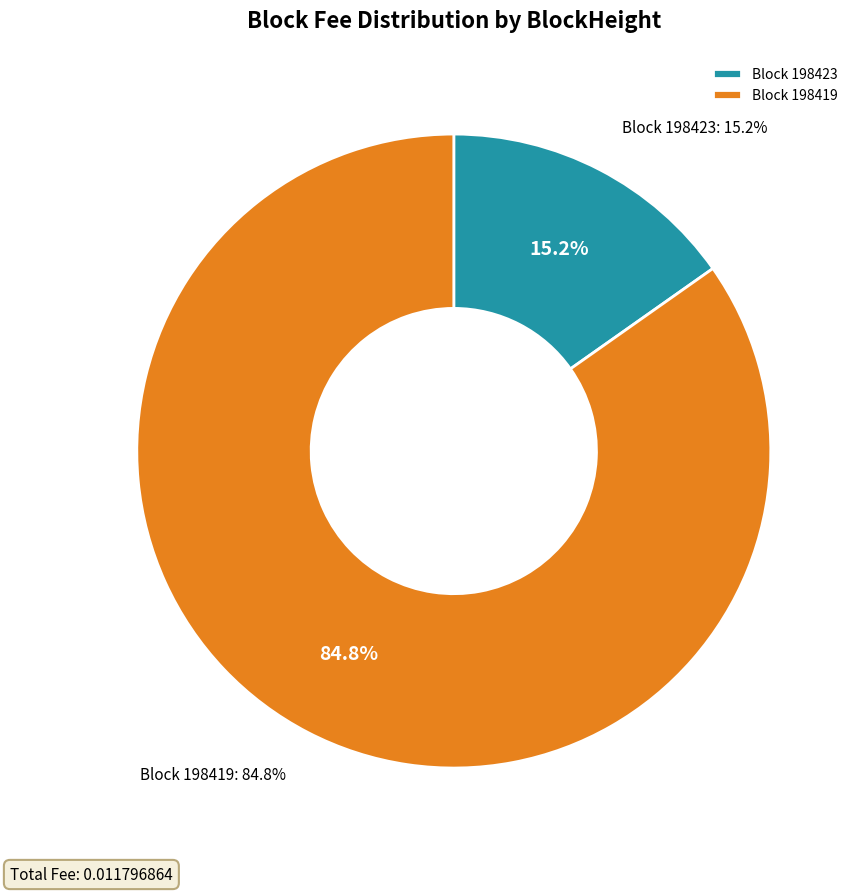

To the nearest percent, what is the combined percentage of 198419 and 198423?

100%